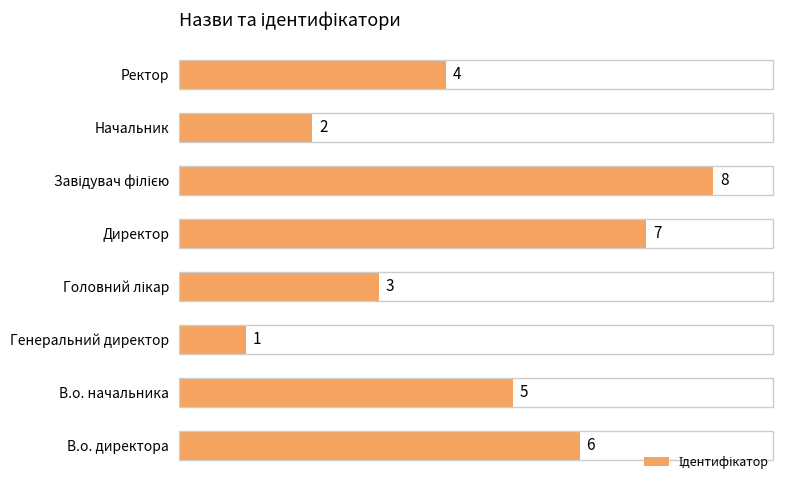

Approximately how many times larger is the value at В.о. начальника compared to Генеральний директор?

5.0